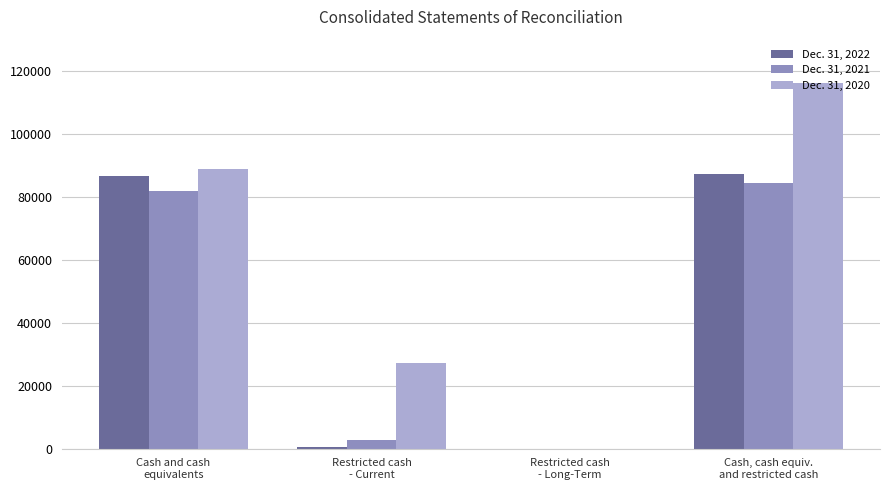

What are all the series names shown in the legend?

Dec. 31, 2022, Dec. 31, 2021, Dec. 31, 2020